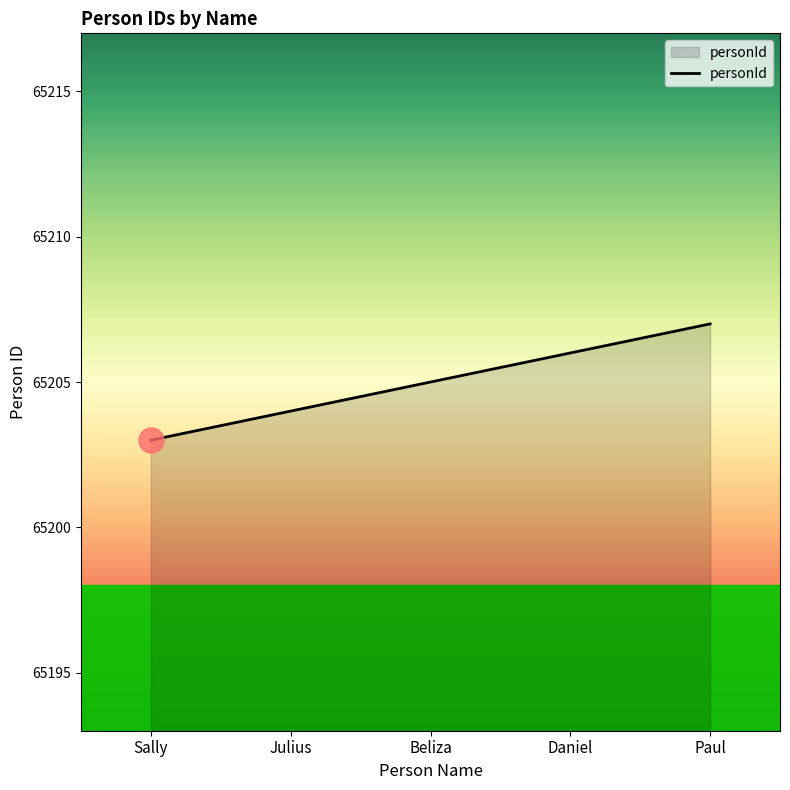

The value at Sally is 92702. True or false?

False